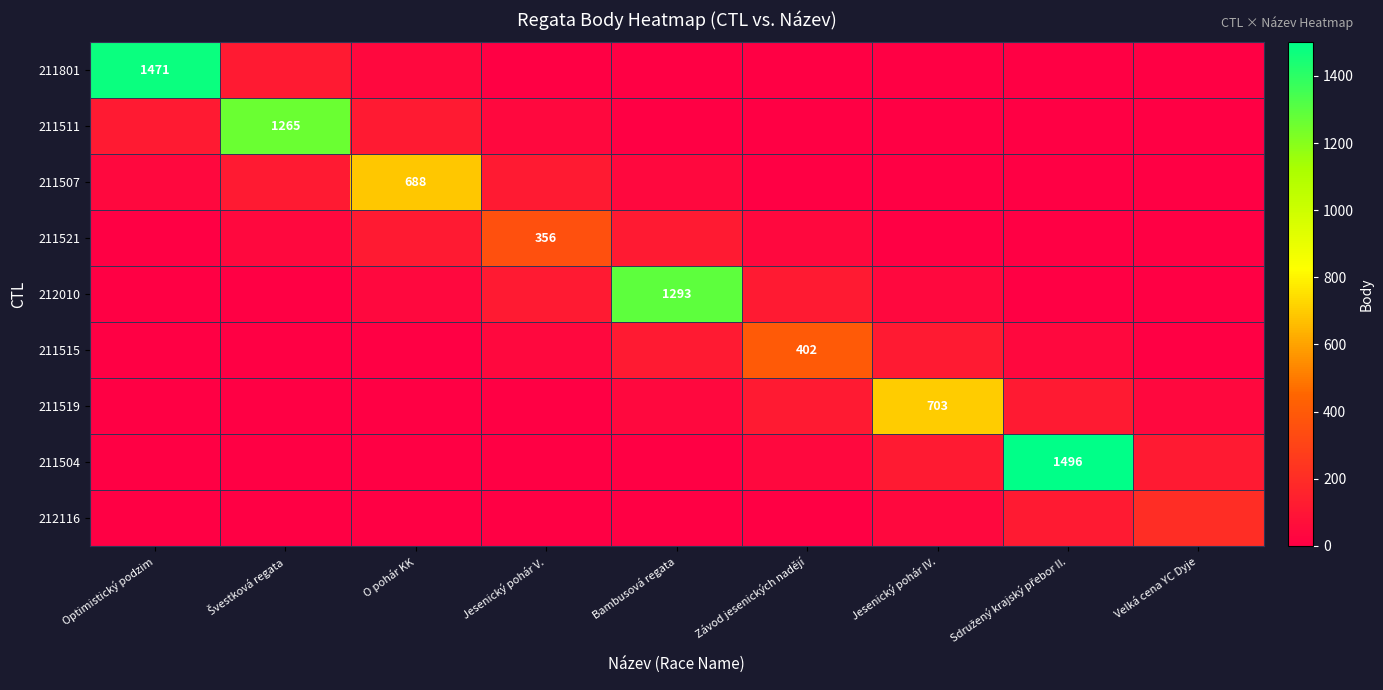

Is it true that 211519 equals 703 at Jesenický pohár IV.?

True